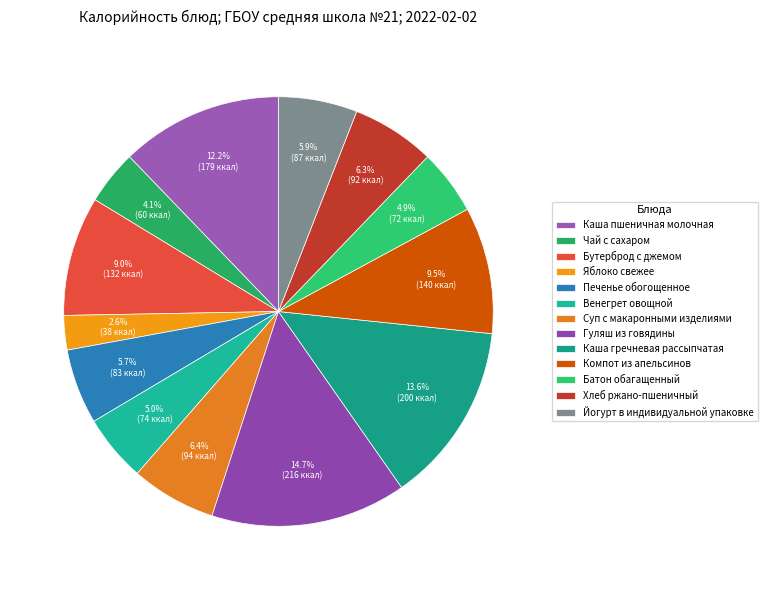

What is the ratio of the value at Печенье обогощенное to the value at Хлеб ржано-пшеничный?

0.9